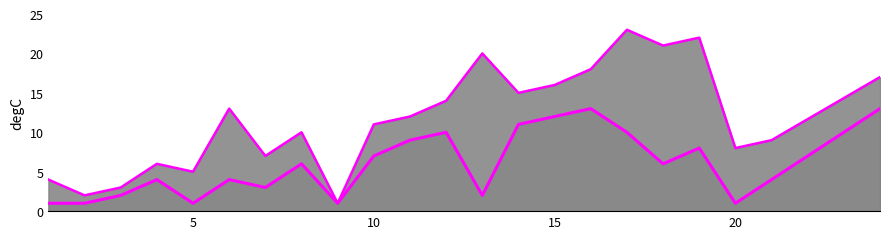

How many lines are shown in the chart?

2